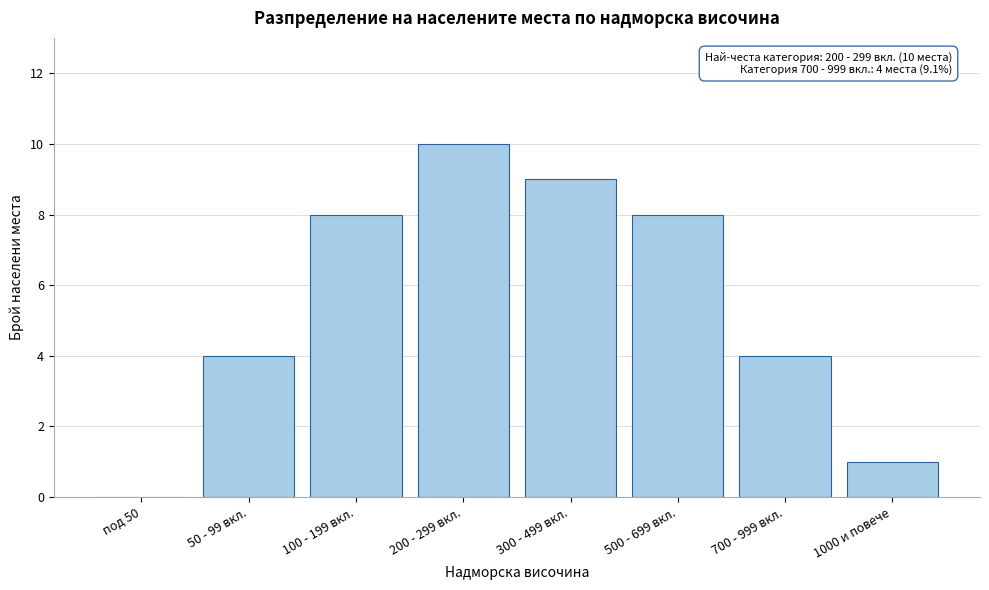

Reading right to left, extract all data points from this chart.

1000 и повече=1	700 - 999 вкл.=4	500 - 699 вкл.=8	300 - 499 вкл.=9	200 - 299 вкл.=10	100 - 199 вкл.=8	50 - 99 вкл.=4	под 50=0